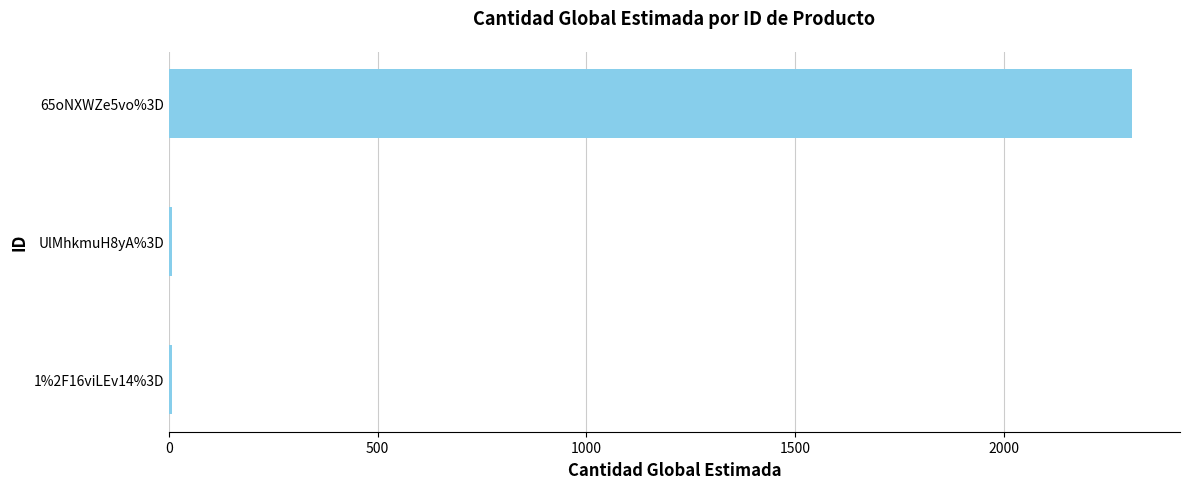

What is the maximum value shown in the chart?

2307